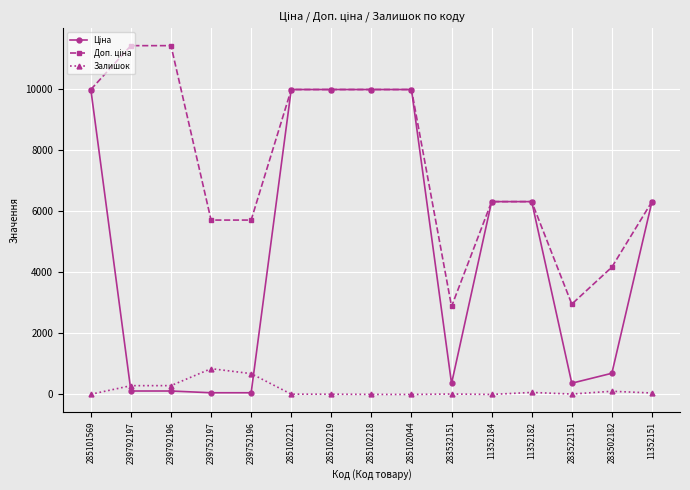

True or false: Залишок has more than 0 interior local peaks.

True